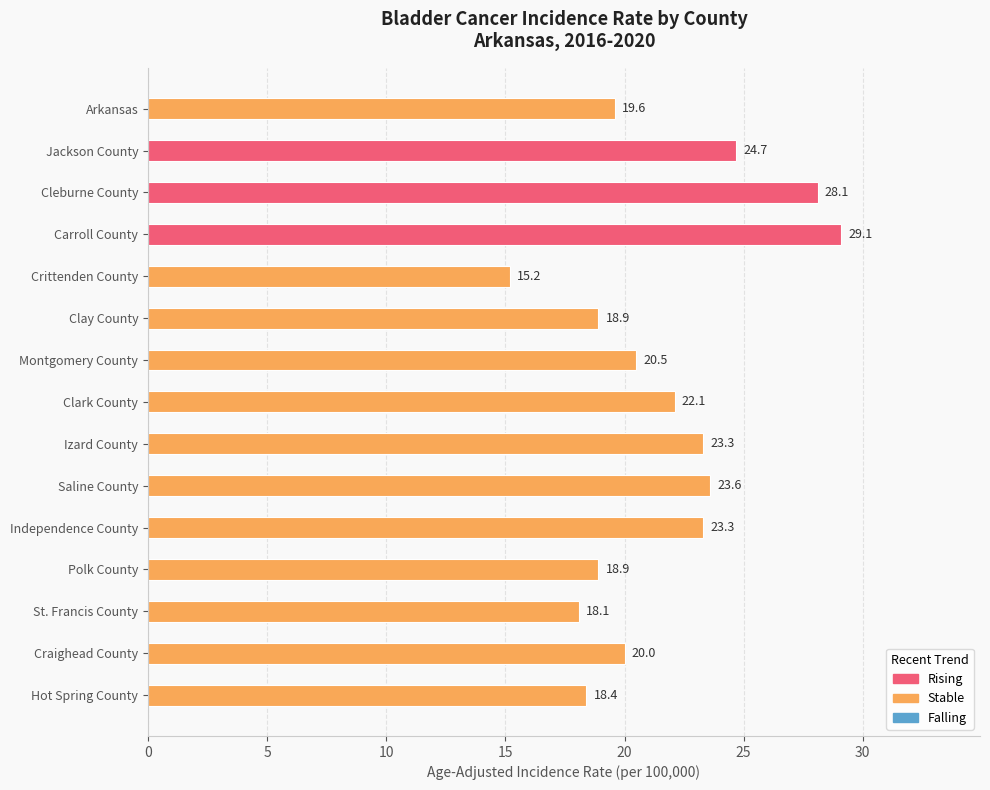

How many distinct data groups are displayed?

1